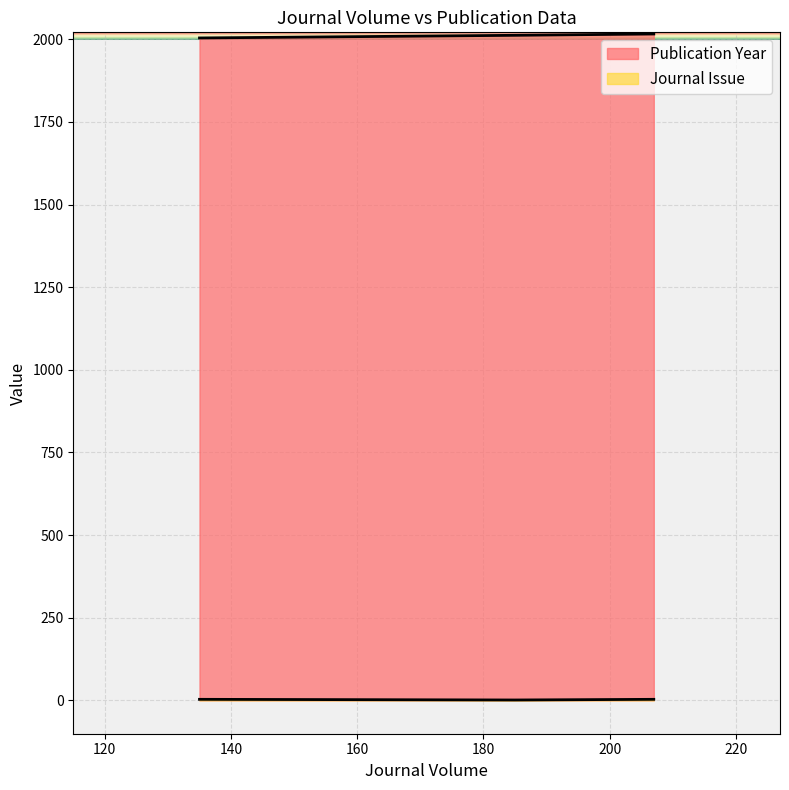

Where does the Publication Year series first go above 2012?

207